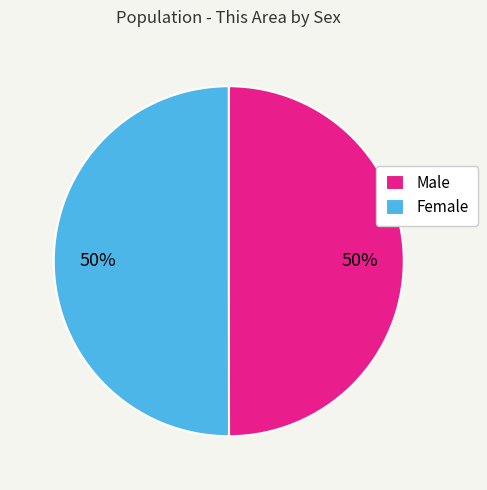

What is the ratio of the value at Male to the value at Female?

1.0